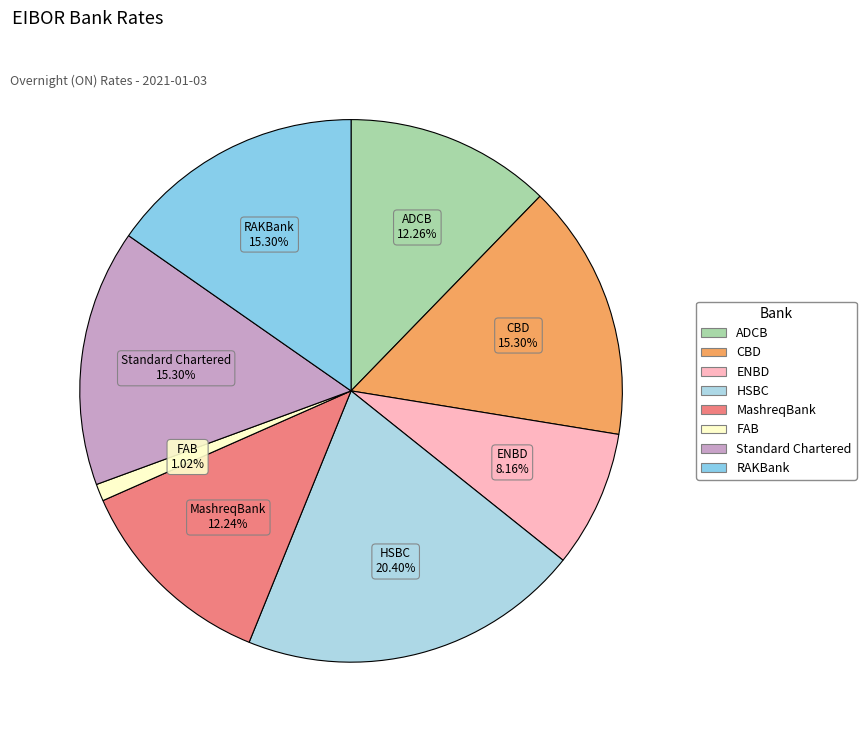

What is the total percentage of CBD and MashreqBank?

27.5%